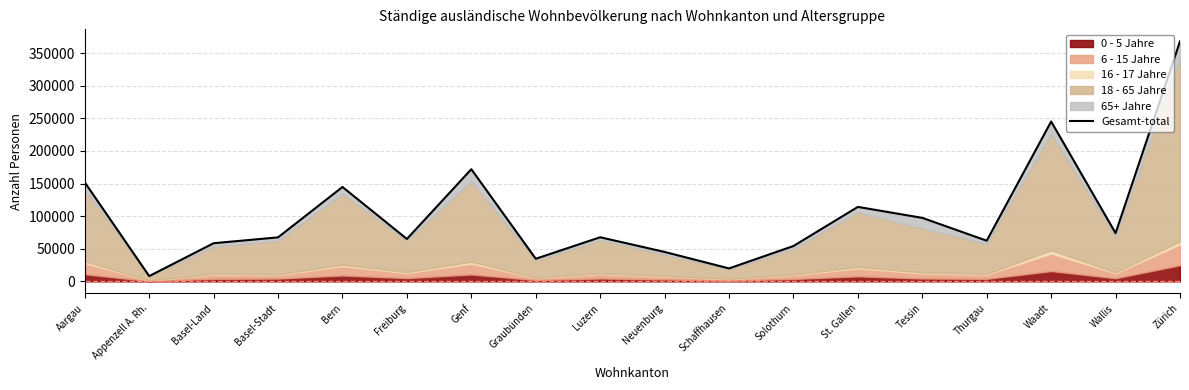

Reading left to right, what are all the values shown in this chart?

Aargau=151714	Appenzell A. Rh.=8106	Basel-Land=58483	Basel-Stadt=67466	Bern=144693	Freiburg=64981	Genf=171926	Graubünden=34664	Luzern=67628	Neuenburg=45118	Schaffhausen=19865	Solothurn=54199	St. Gallen=114152	Tessin=97333	Thurgau=62329	Waadt=245020	Wallis=73942	Zürich=367906